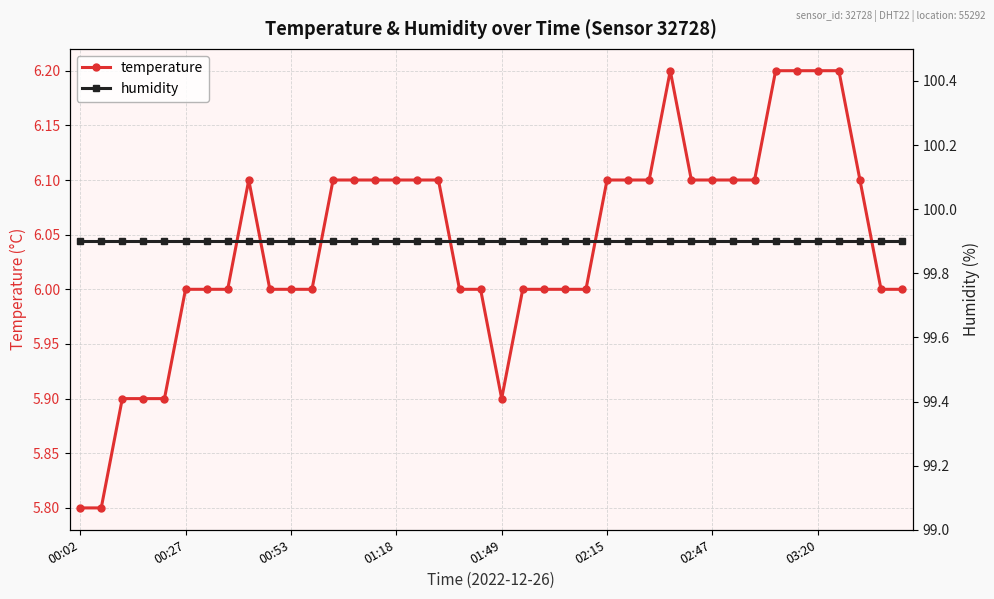

Is this an area chart (filled region under the line)?

No